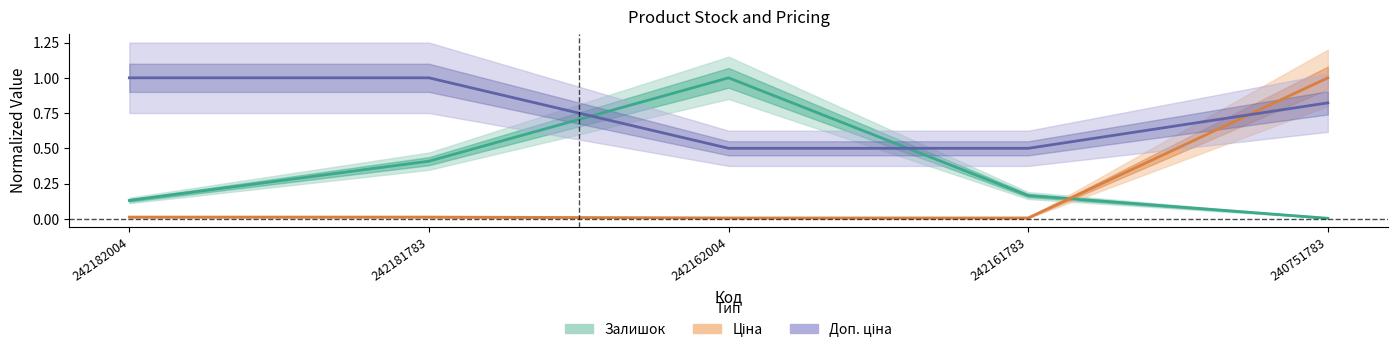

Is the value of Залишок at 240751783 greater than the value of Ціна at 242182004?

No